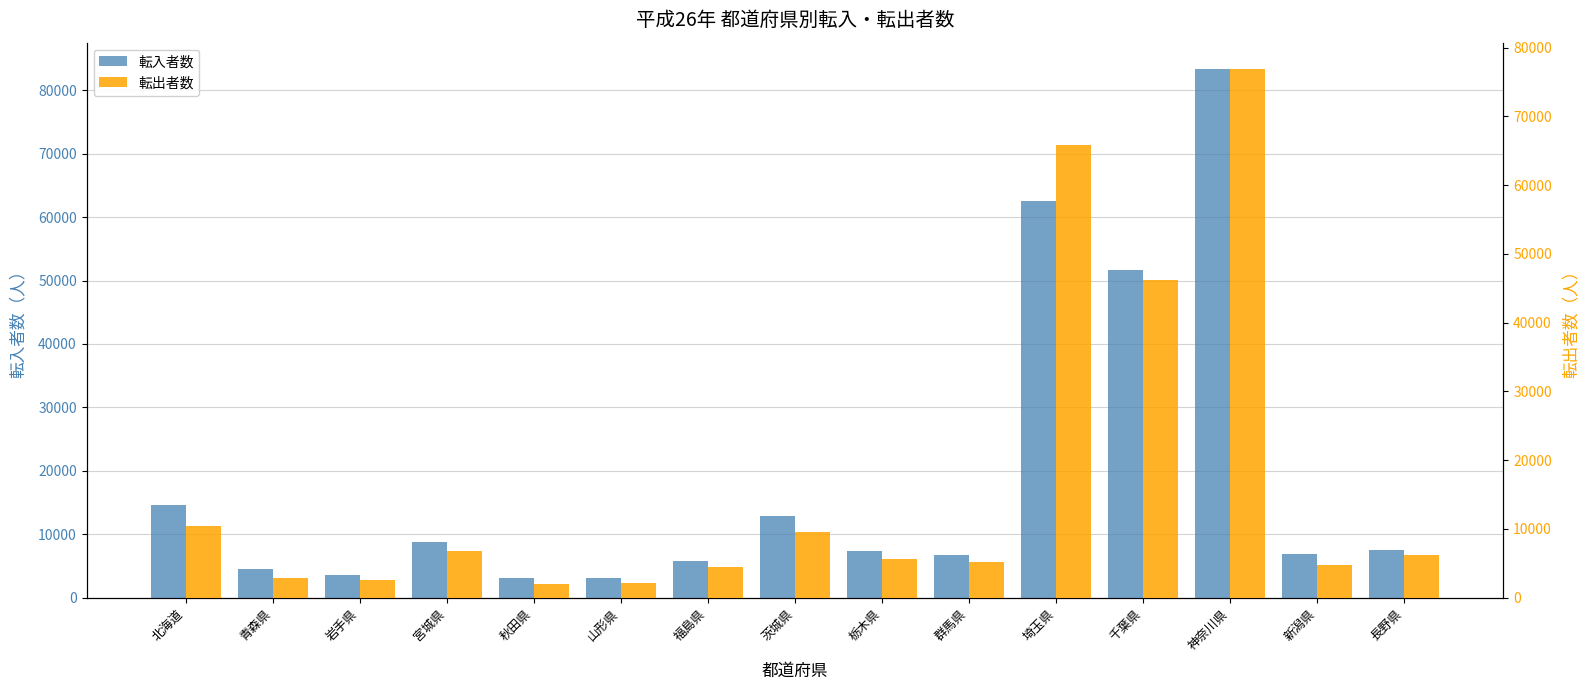

What is the difference between the 転入者数 values at 岩手県 and 北海道?

11069